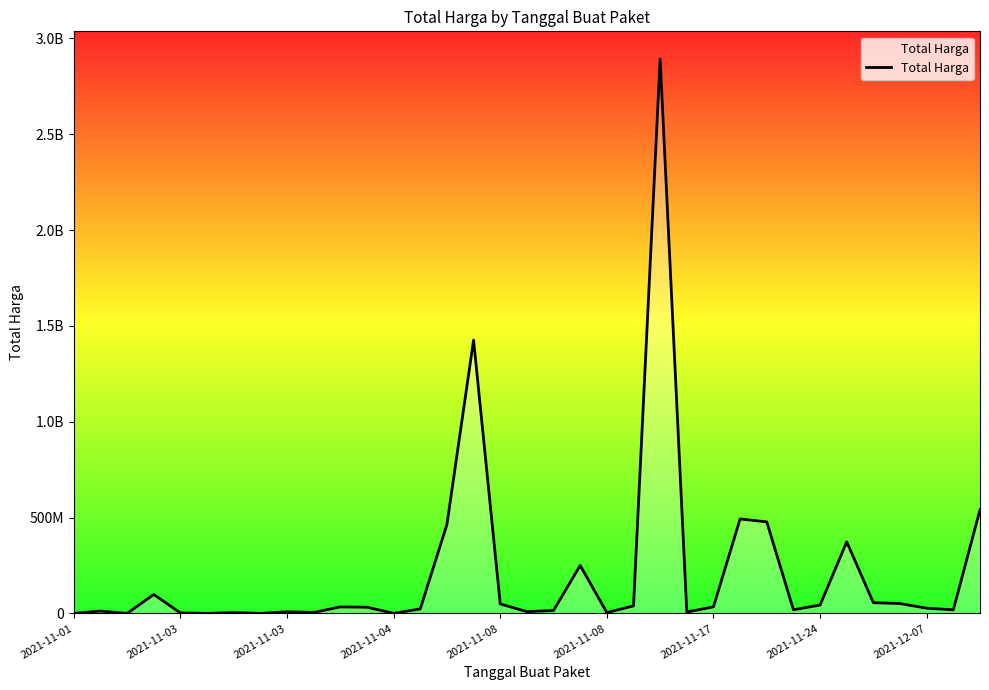

At which label is the value closest to 1446100000?

15